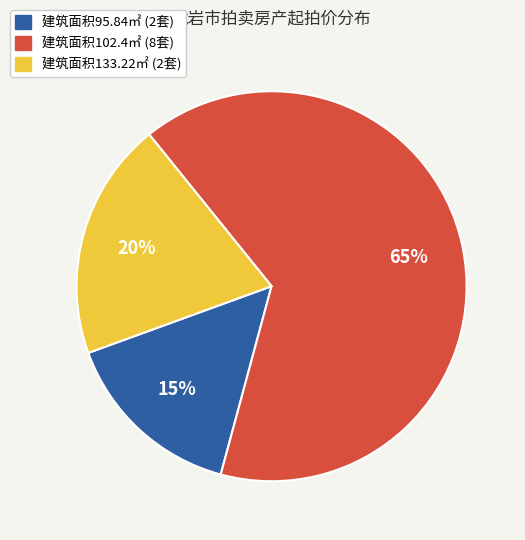

To the nearest percent, what is the average slice percentage?

33%